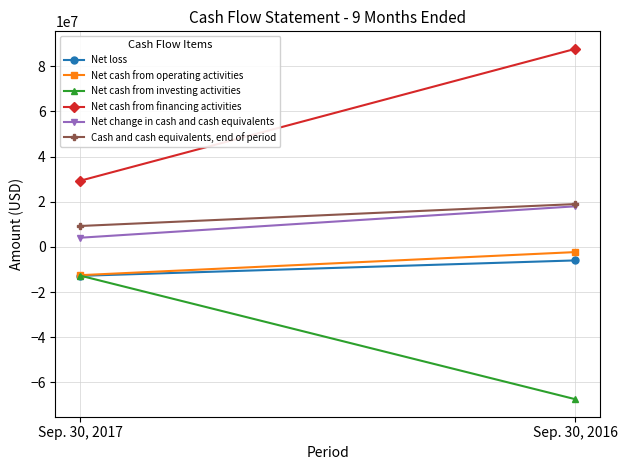

What is the sum of all Net cash from operating activities values?

-14813622